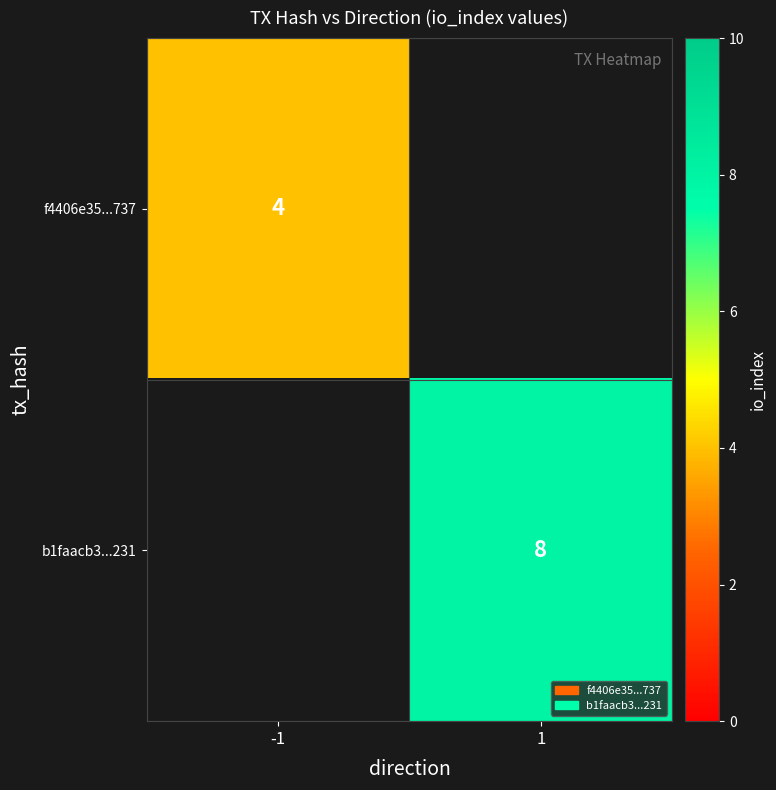

The value of f4406e35...737 at -1 is 4. True or false?

True